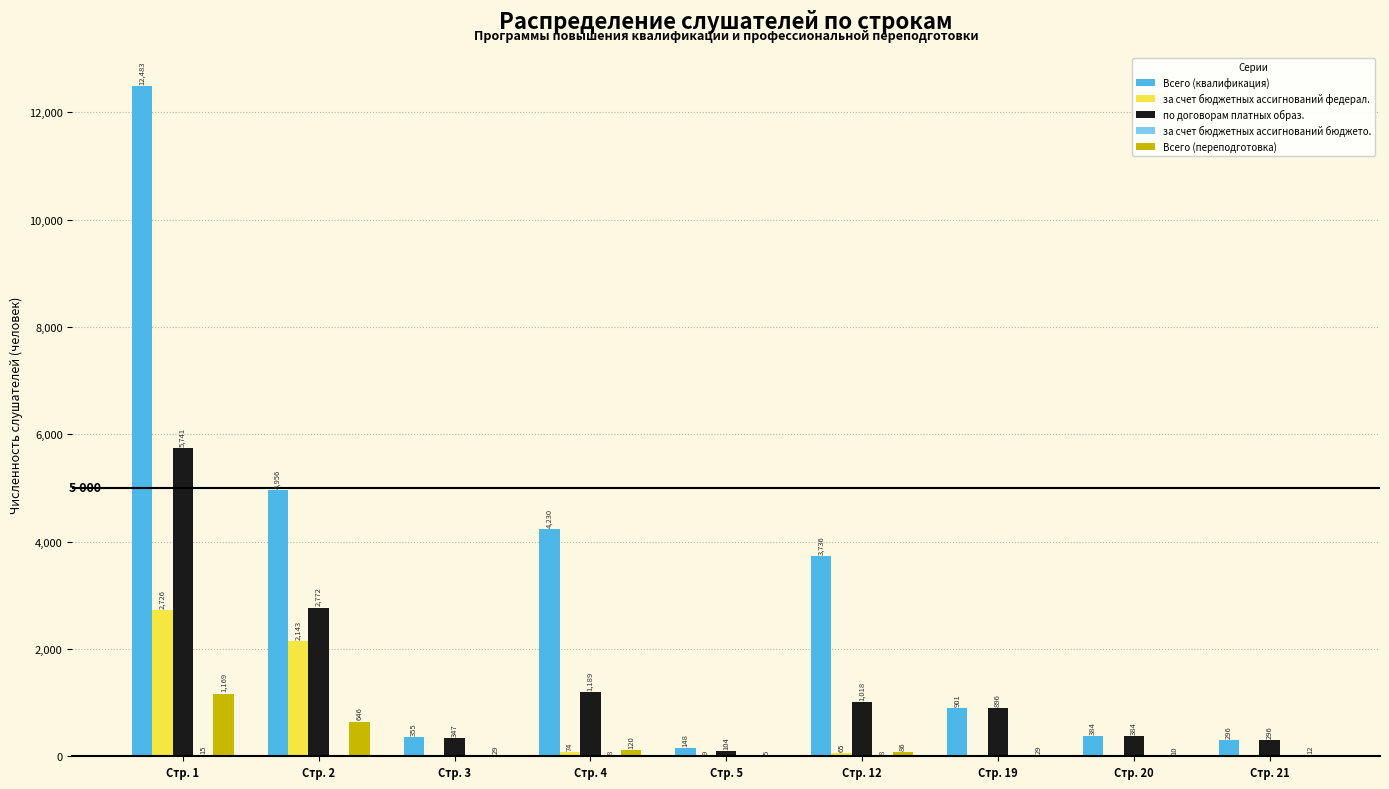

What is the maximum value shown in the chart?

12483